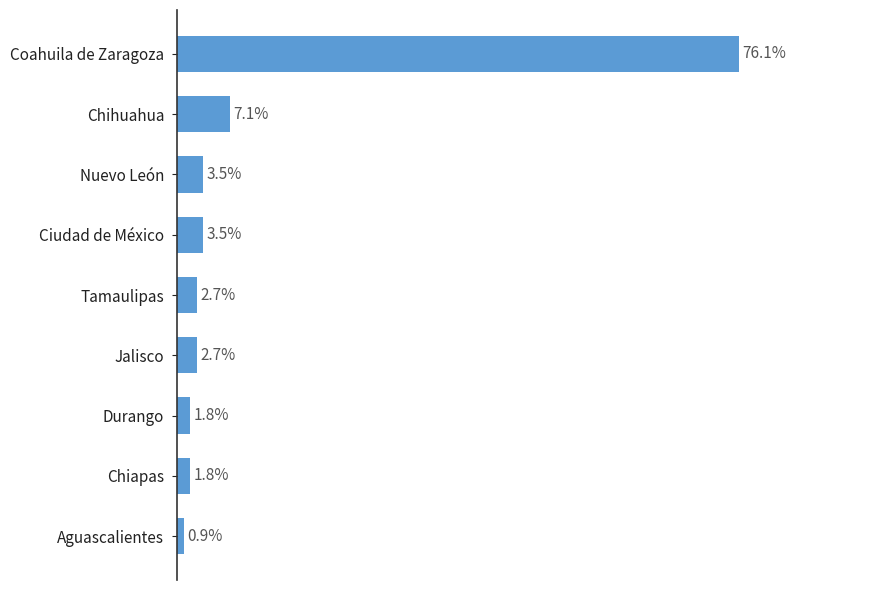

Are the bars horizontal?

Yes